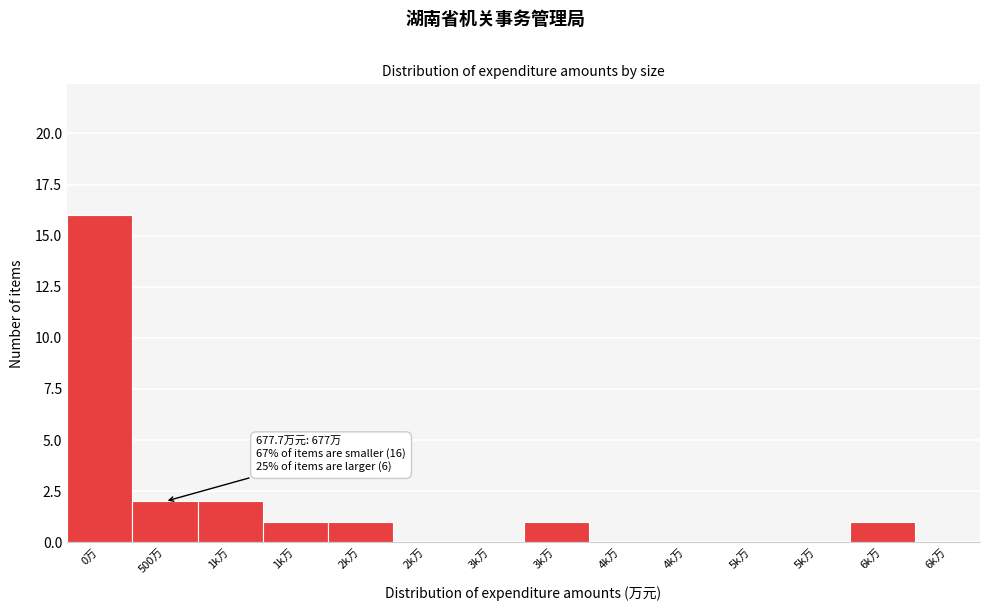

How many distinct data groups are displayed?

1